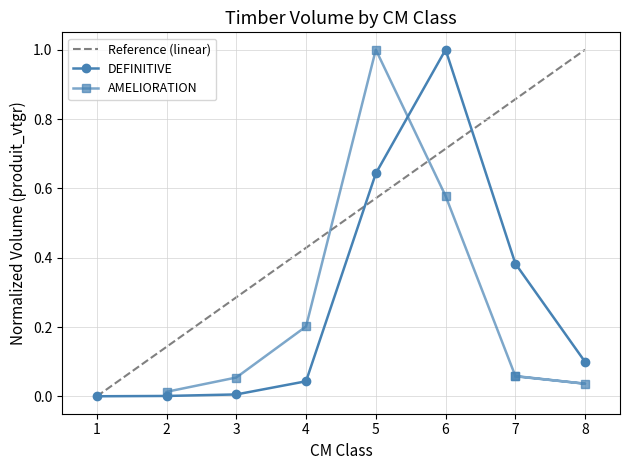

List the series in order of their peak value, lowest first.

DEFINITIVE, AMELIORATION